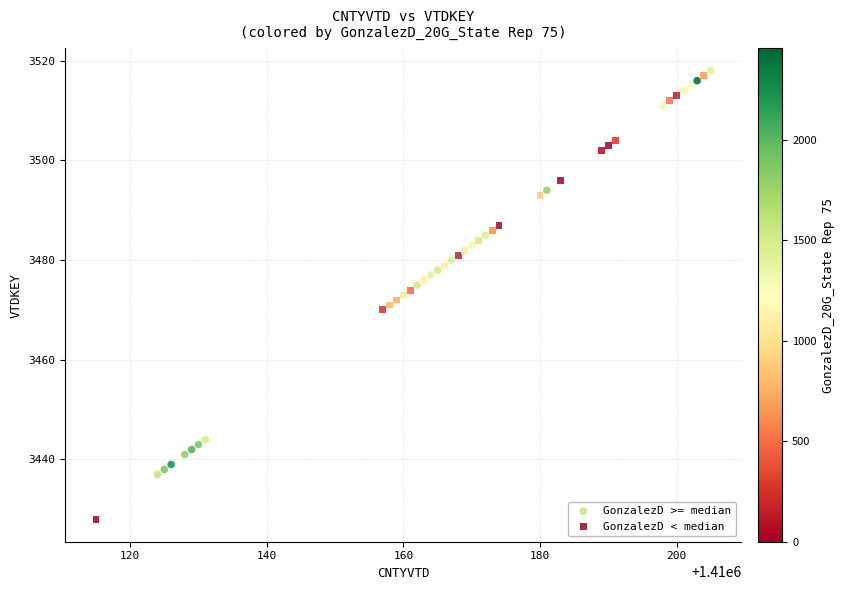

Which series has the widest spread of Y values?

GonzalezD < median